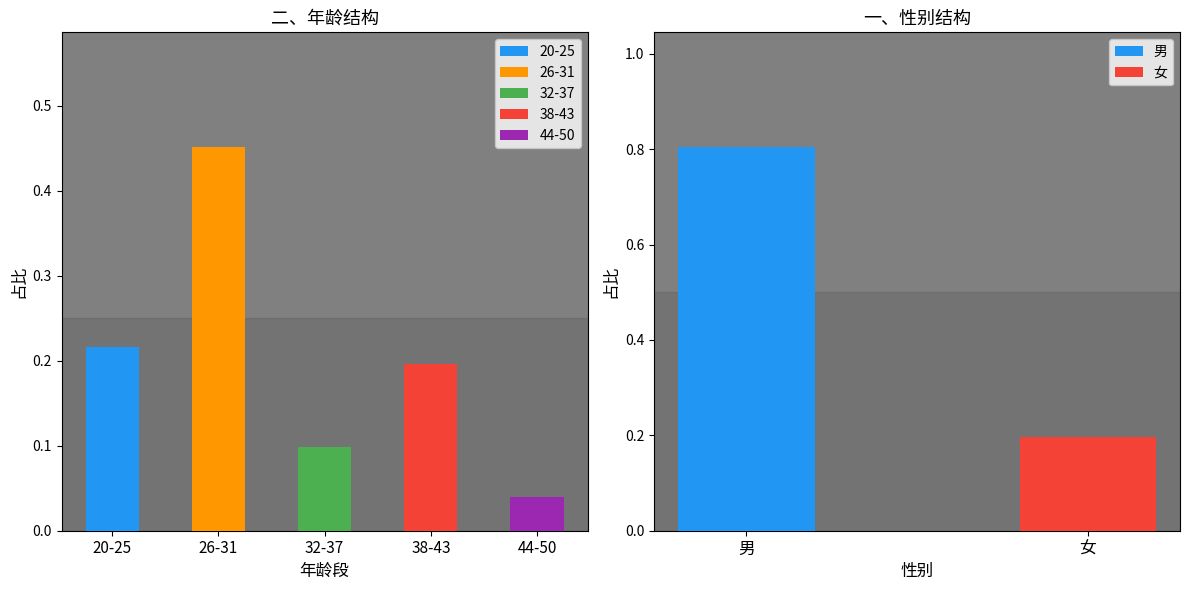

The value at 20-25 is 0.2. True or false?

True